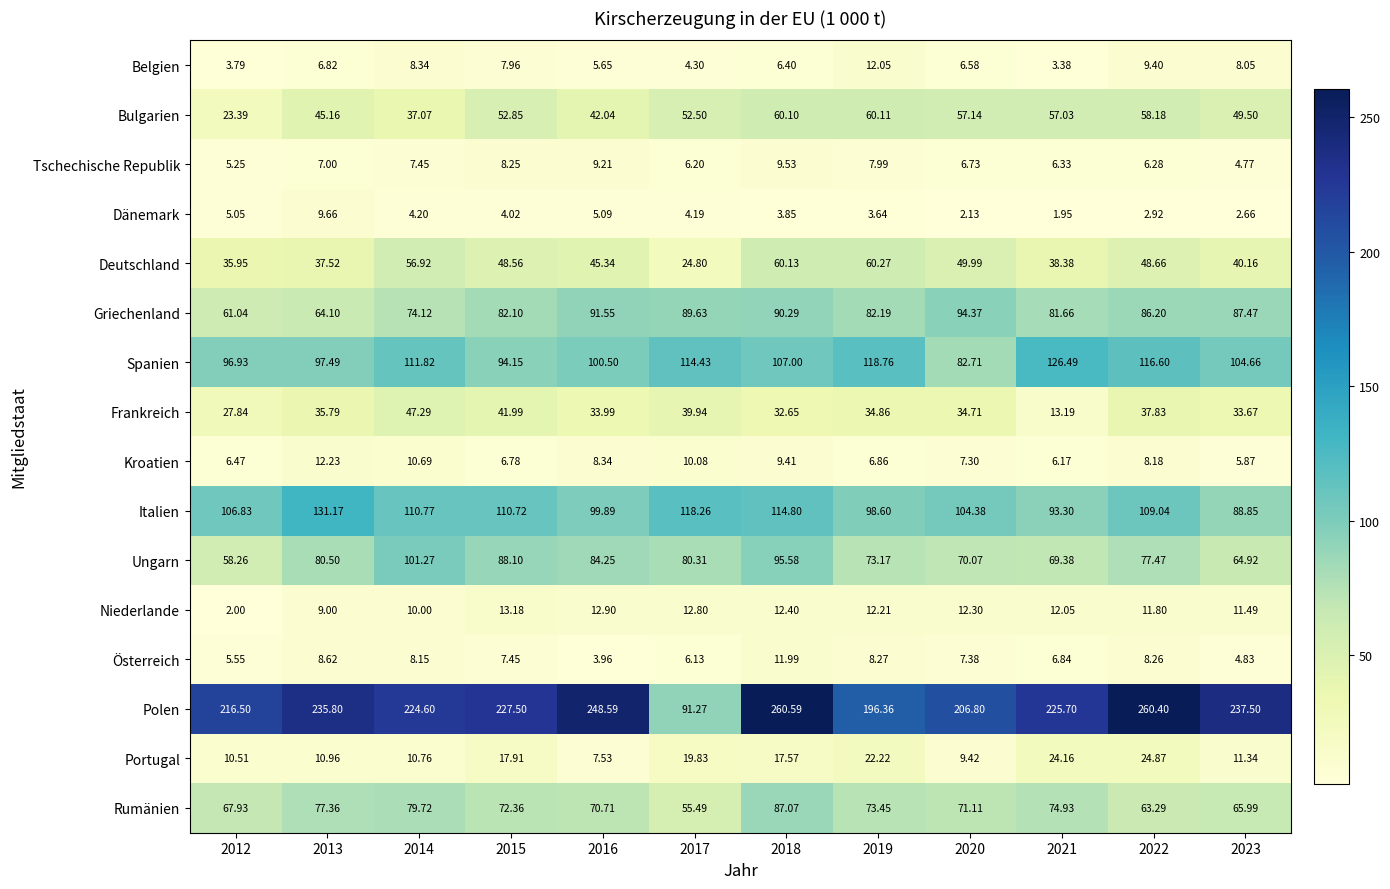

Rank the series by their maximum value, from highest to lowest.

Polen, Italien, Spanien, Ungarn, Griechenland, Rumänien, Deutschland, Bulgarien, Frankreich, Portugal, Niederlande, Kroatien, Belgien, Österreich, Dänemark, Tschechische Republik